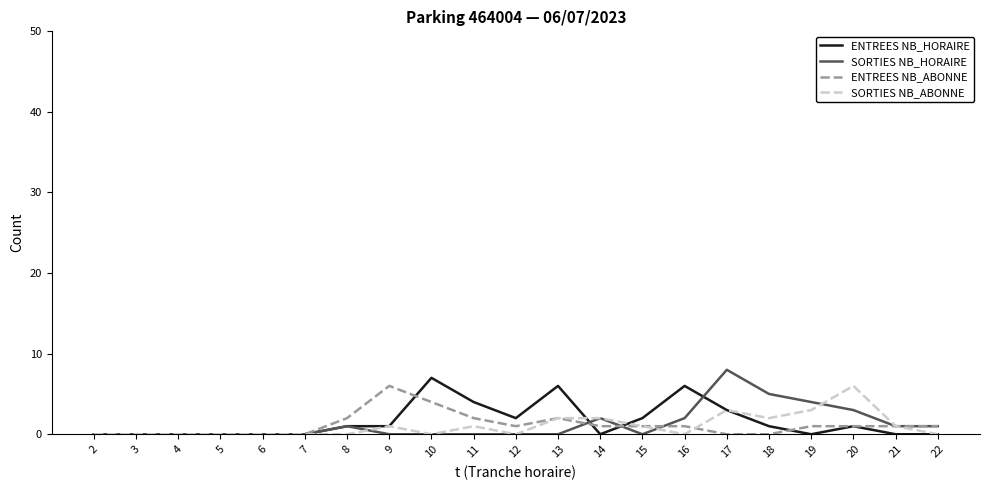

The value of ENTREES NB_HORAIRE at 8 is 1. True or false?

True